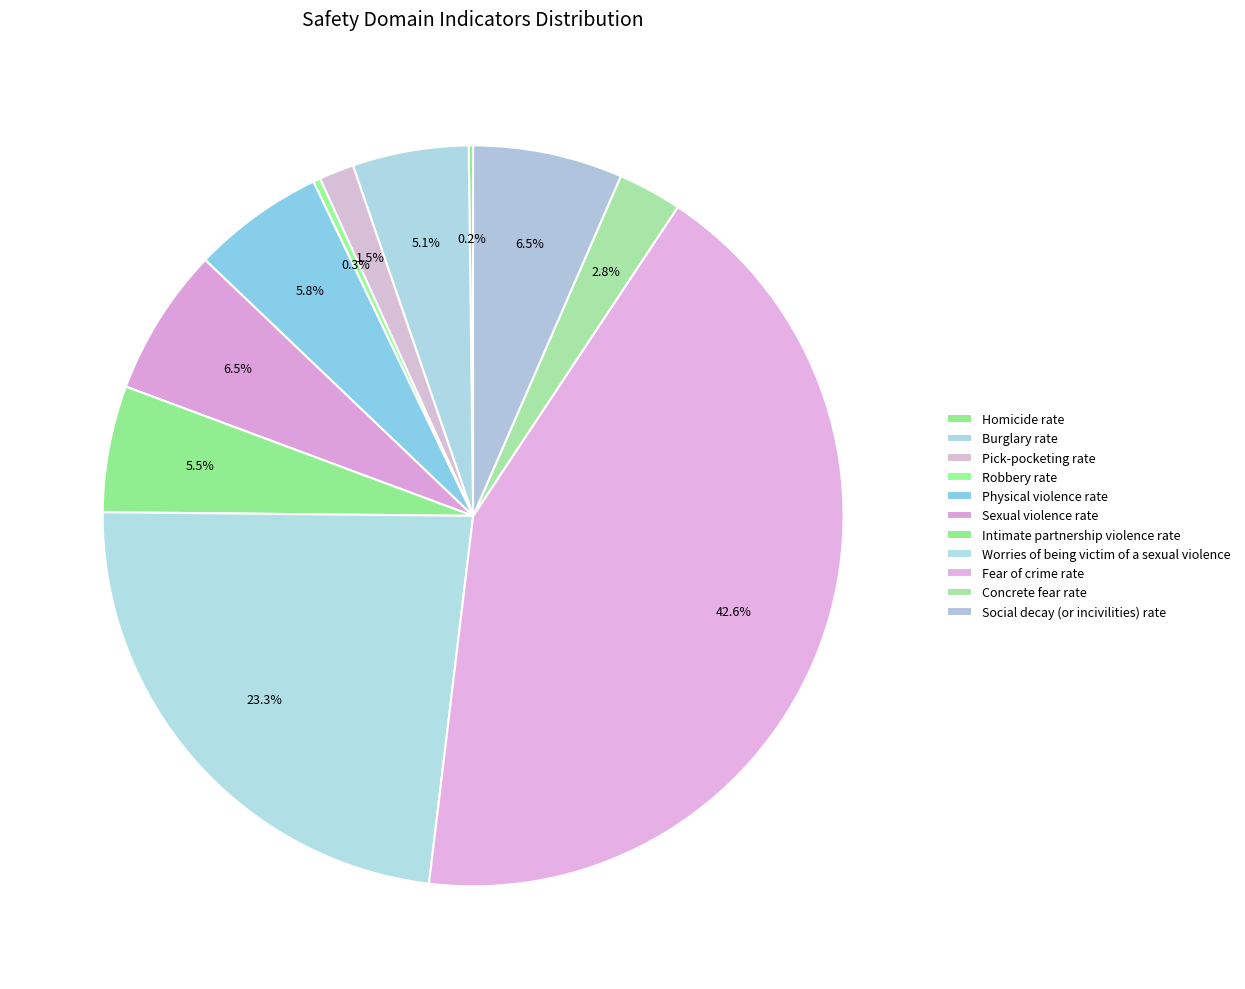

What percentage is the Pick-pocketing rate slice, to the nearest percent?

2%